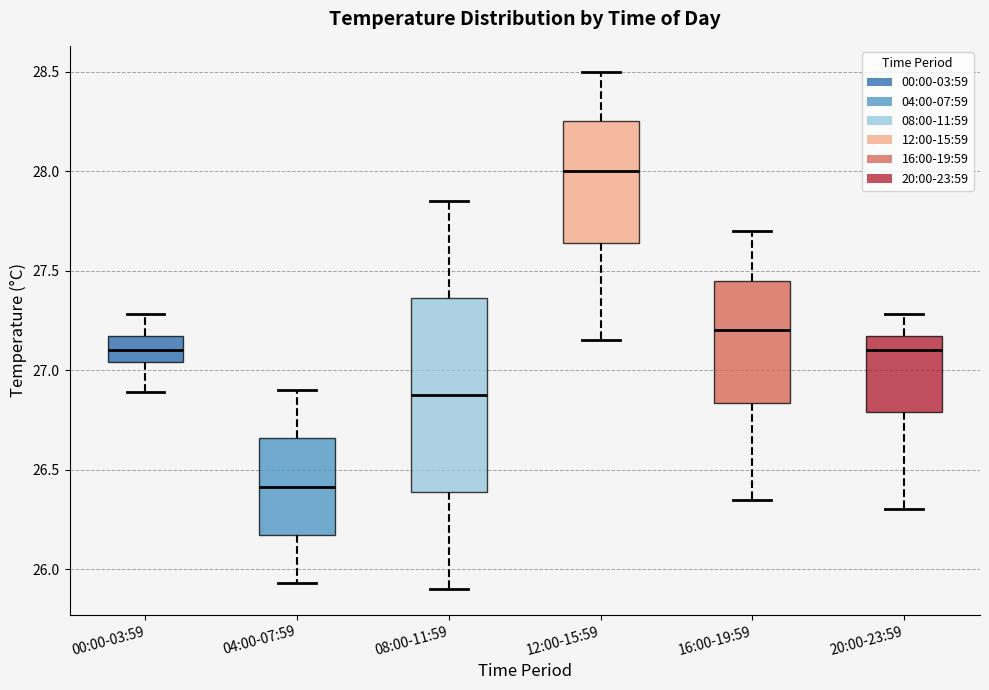

Reading left to right, read every box against the y-axis: the position of its median line, the range the box covers, and the ends of its whiskers. The values are not printed on the chart, so give them approximately, as read against the axis.

00:00-03:59: median 27.10, box 27.05 to 27.15, whiskers 26.90 to 27.30
04:00-07:59: median 26.40, box 26.15 to 26.65, whiskers 25.95 to 26.90
08:00-11:59: median 26.90, box 26.40 to 27.35, whiskers 25.90 to 27.85
12:00-15:59: median 28.00, box 27.65 to 28.25, whiskers 27.15 to 28.50
16:00-19:59: median 27.20, box 26.85 to 27.45, whiskers 26.35 to 27.70
20:00-23:59: median 27.10, box 26.80 to 27.15, whiskers 26.30 to 27.30